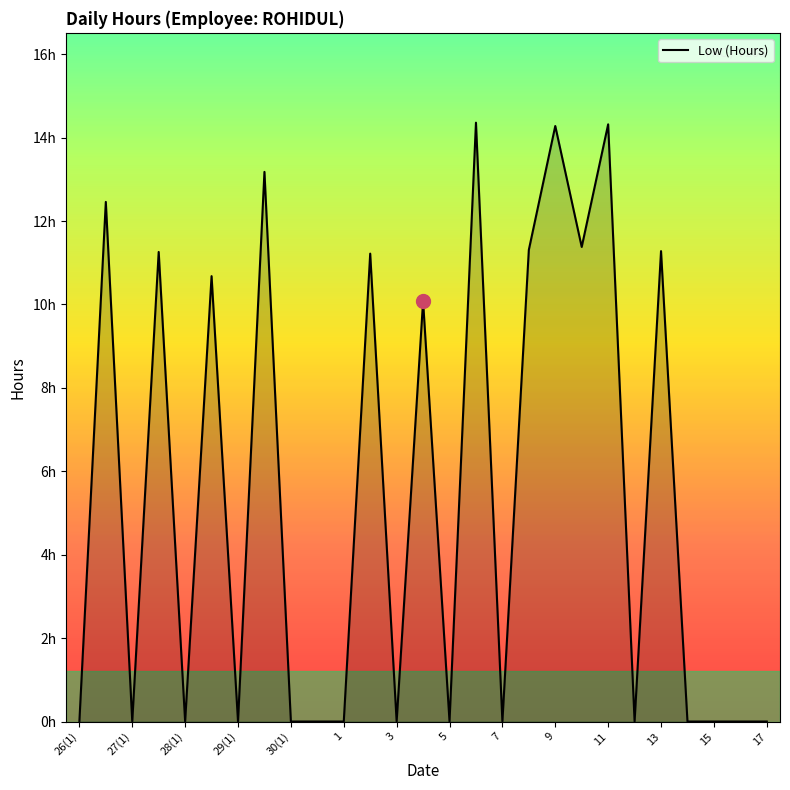

At which category does the data reach its first local peak?

27(1)